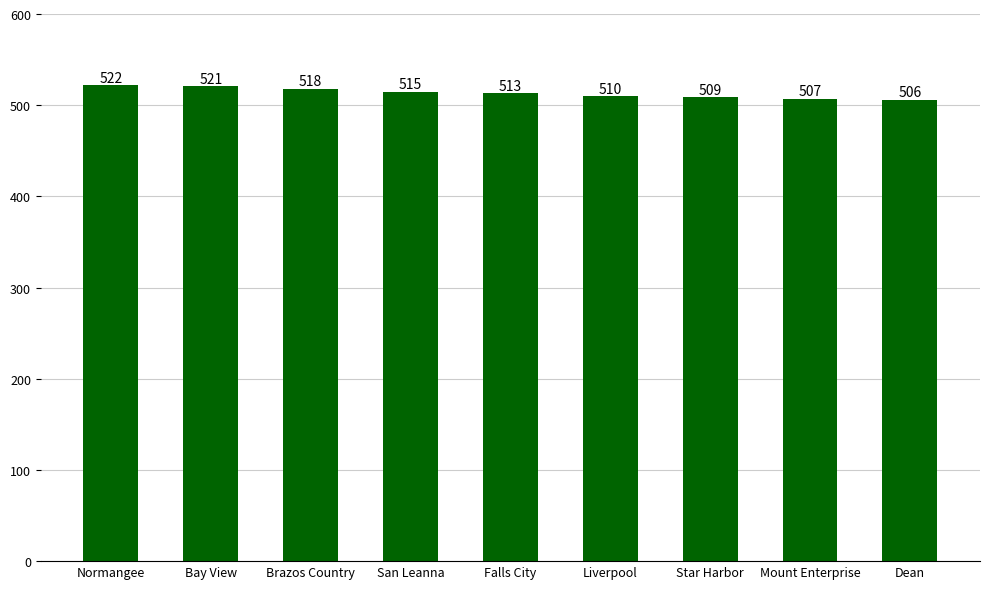

What is the label of the 5th bar from the right?

Falls City